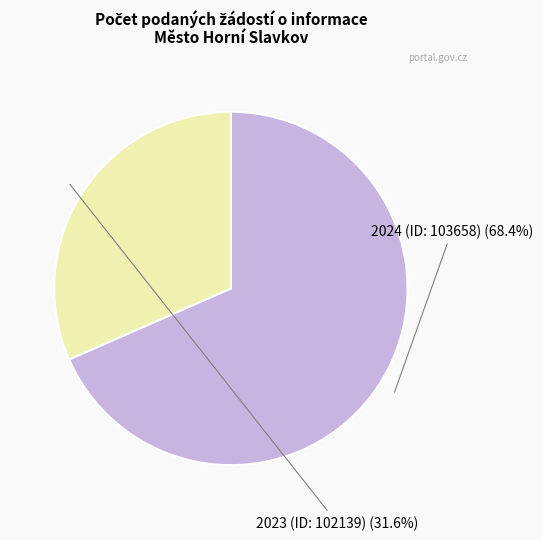

What is the change in value from 2024 (ID: 103658) to 2023 (ID: 102139)?

-7